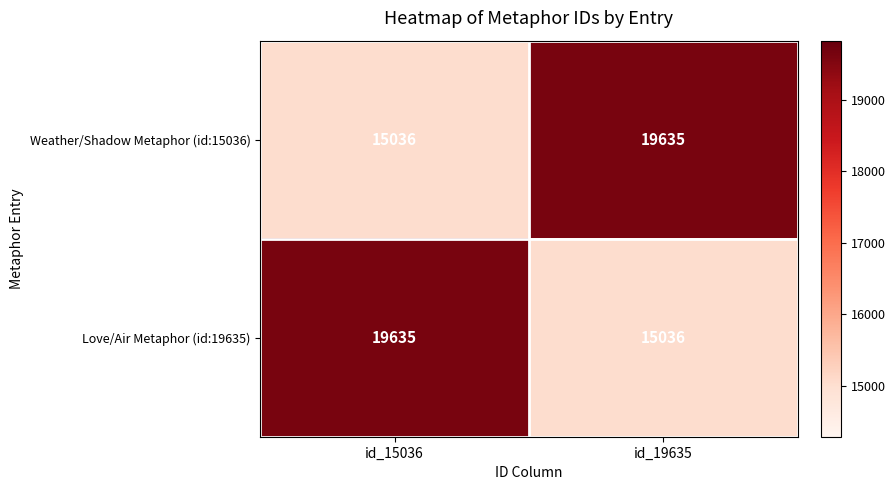

What is the minimum value shown in the chart?

15036